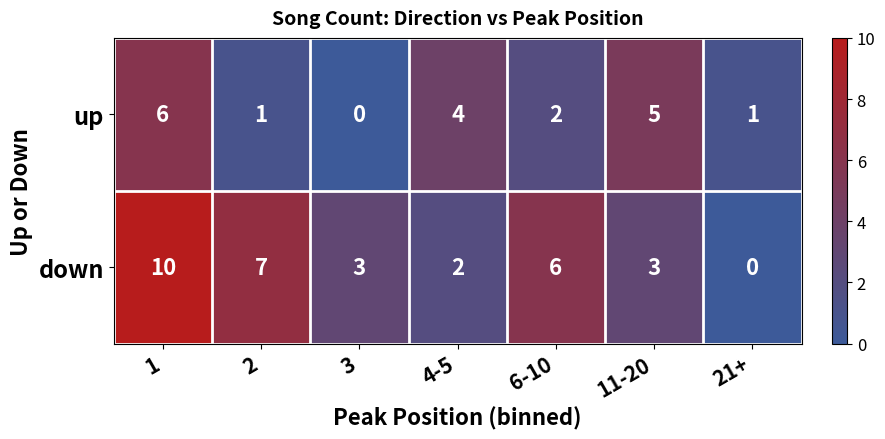

Is it true that up equals -4 at 3?

False